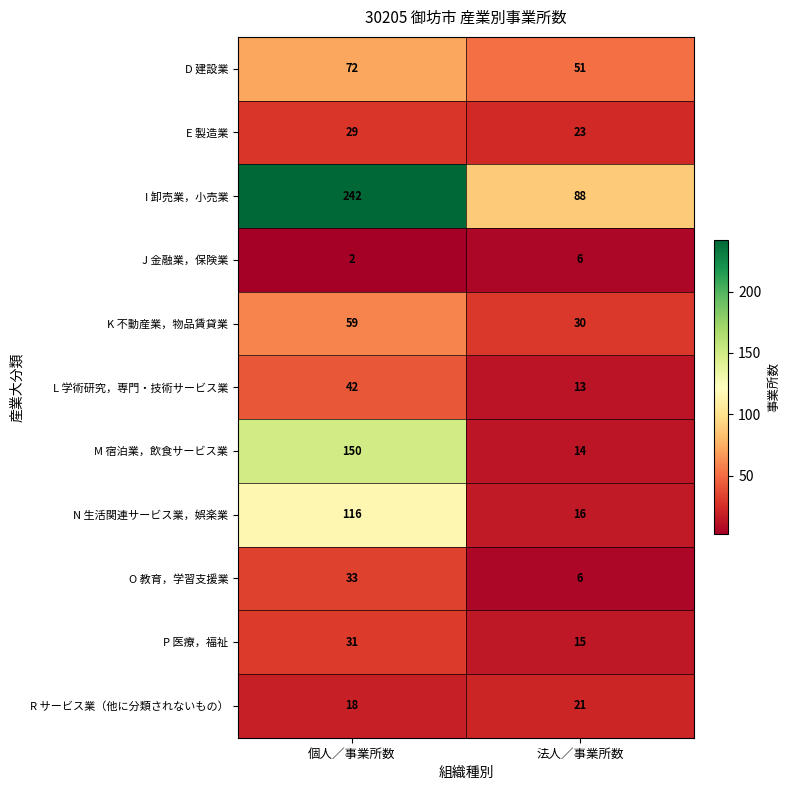

Reading left to right, extract all data points from this chart.

D 建設業: 個人／事業所数=72	法人／事業所数=51
E 製造業: 個人／事業所数=29	法人／事業所数=23
I 卸売業，小売業: 個人／事業所数=242	法人／事業所数=88
J 金融業，保険業: 個人／事業所数=2	法人／事業所数=6
K 不動産業，物品賃貸業: 個人／事業所数=59	法人／事業所数=30
L 学術研究，専門・技術サービス業: 個人／事業所数=42	法人／事業所数=13
M 宿泊業，飲食サービス業: 個人／事業所数=150	法人／事業所数=14
N 生活関連サービス業，娯楽業: 個人／事業所数=116	法人／事業所数=16
O 教育，学習支援業: 個人／事業所数=33	法人／事業所数=6
P 医療，福祉: 個人／事業所数=31	法人／事業所数=15
R サービス業（他に分類されないもの）: 個人／事業所数=18	法人／事業所数=21